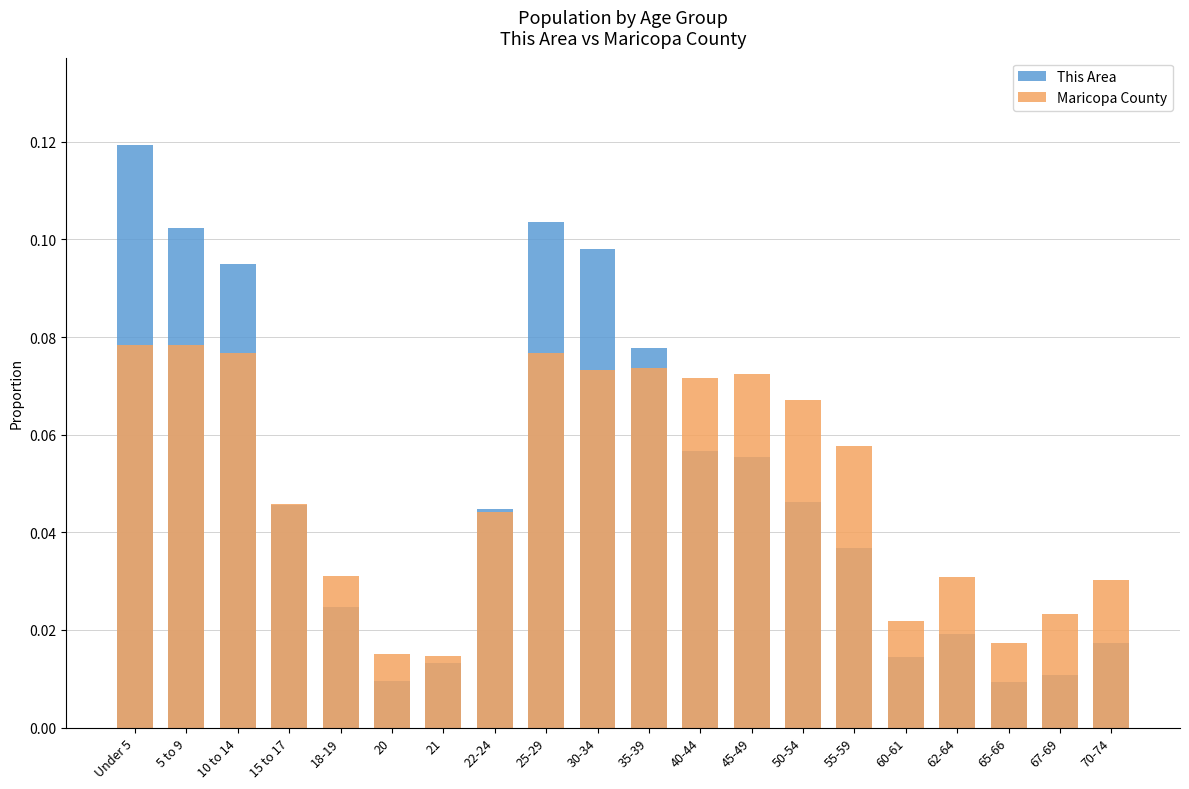

Where is Maricopa County nearest to the value 0?

21